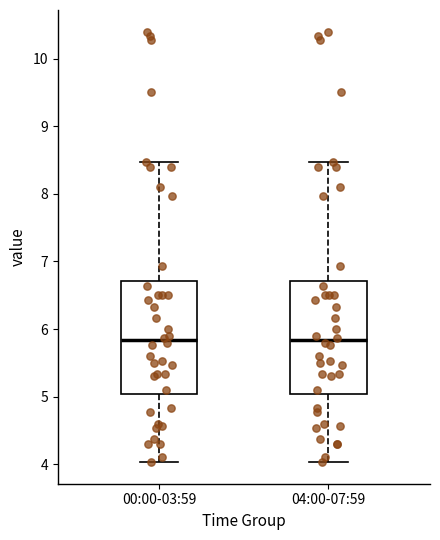

Reading left to right, read every box against the y-axis: the position of its median line, the range the box covers, and the ends of its whiskers. The values are not printed on the chart, so give them approximately, as read against the axis.

00:00-03:59: median 5.8, box 5.0 to 6.7, whiskers 4.0 to 8.5
04:00-07:59: median 5.8, box 5.0 to 6.7, whiskers 4.0 to 8.5